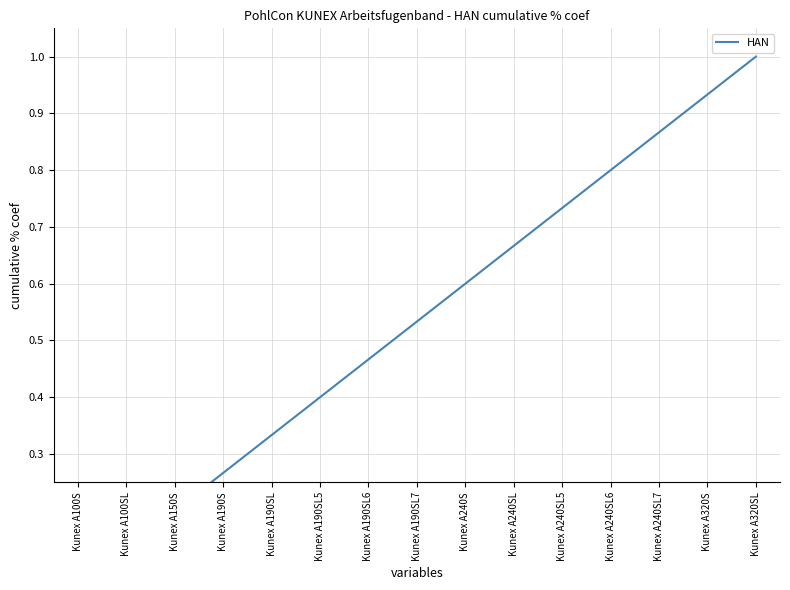

Reading right to left, transcribe all the data shown in this chart.

1.0	0.9	0.9	0.8	0.7	0.7	0.6	0.5	0.5	0.4	0.3	0.3	0.2	0.1	0.1